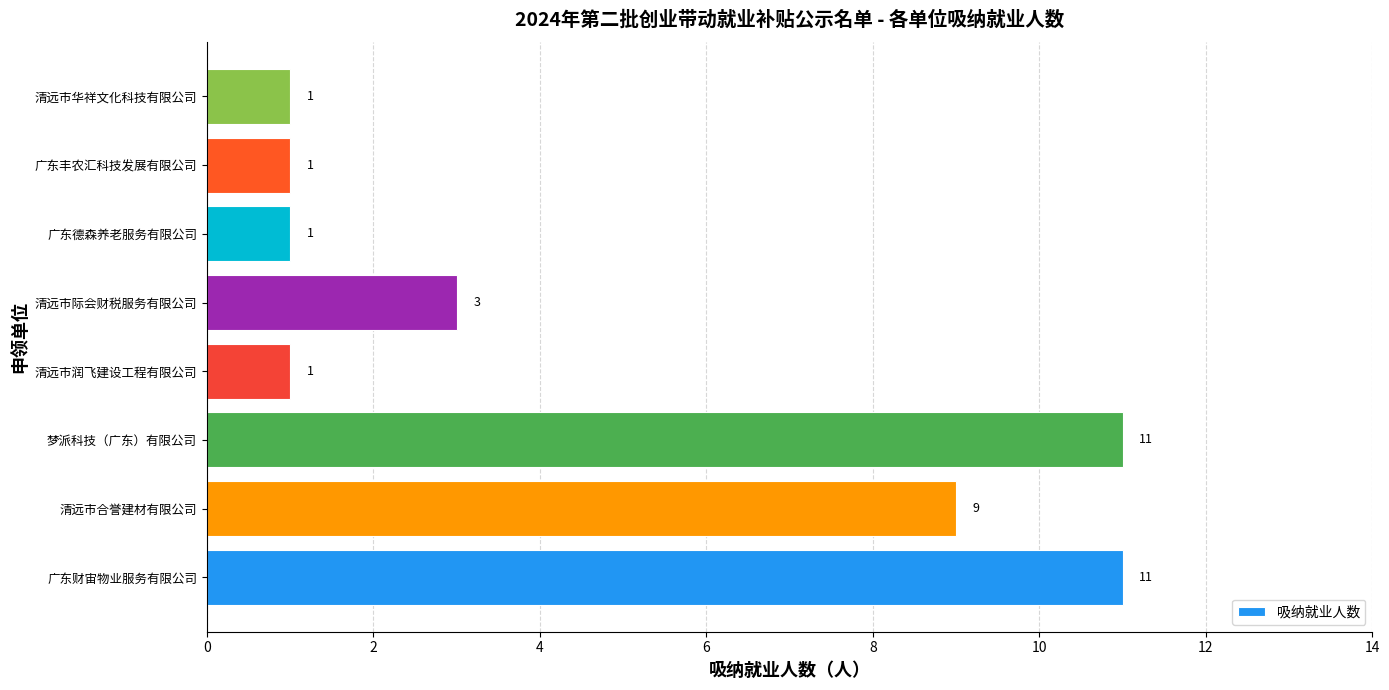

What is the difference between the values at 清远市际会财税服务有限公司 and 广东财宙物业服务有限公司?

8